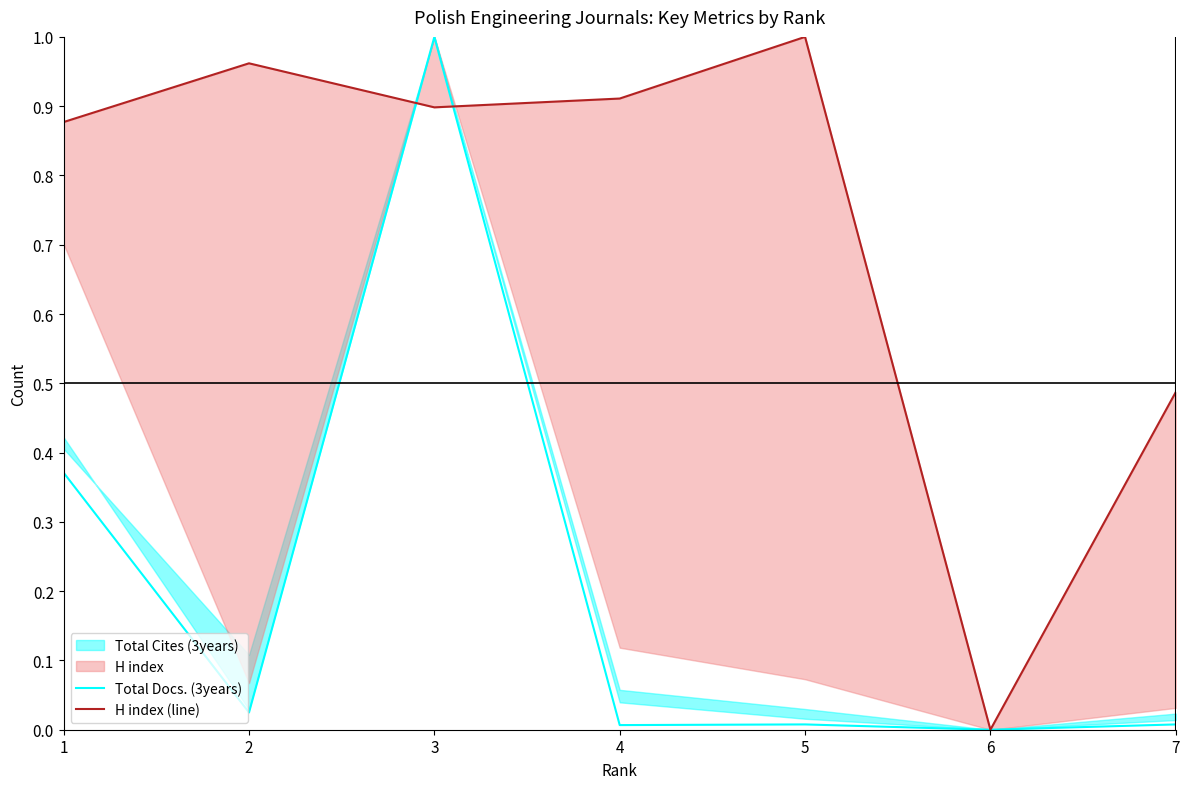

Which label corresponds to the smallest value in the chart?

6